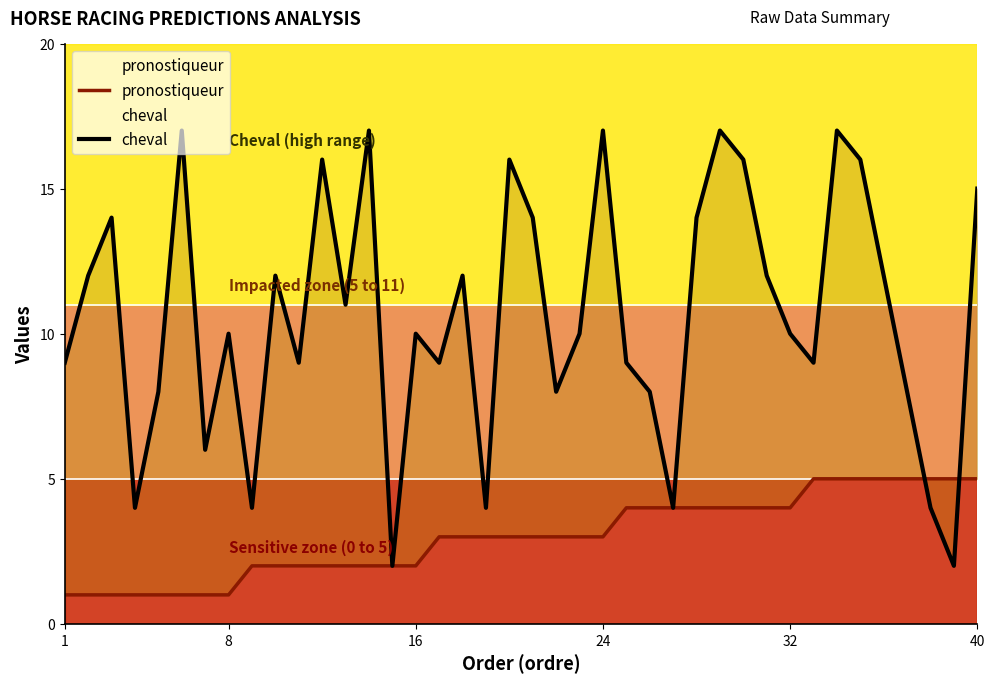

How many data points in cheval are less than 10?

17